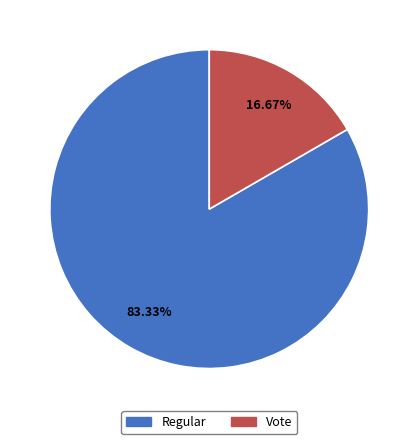

Approximately how many times larger is the value at Regular compared to Vote?

5.0